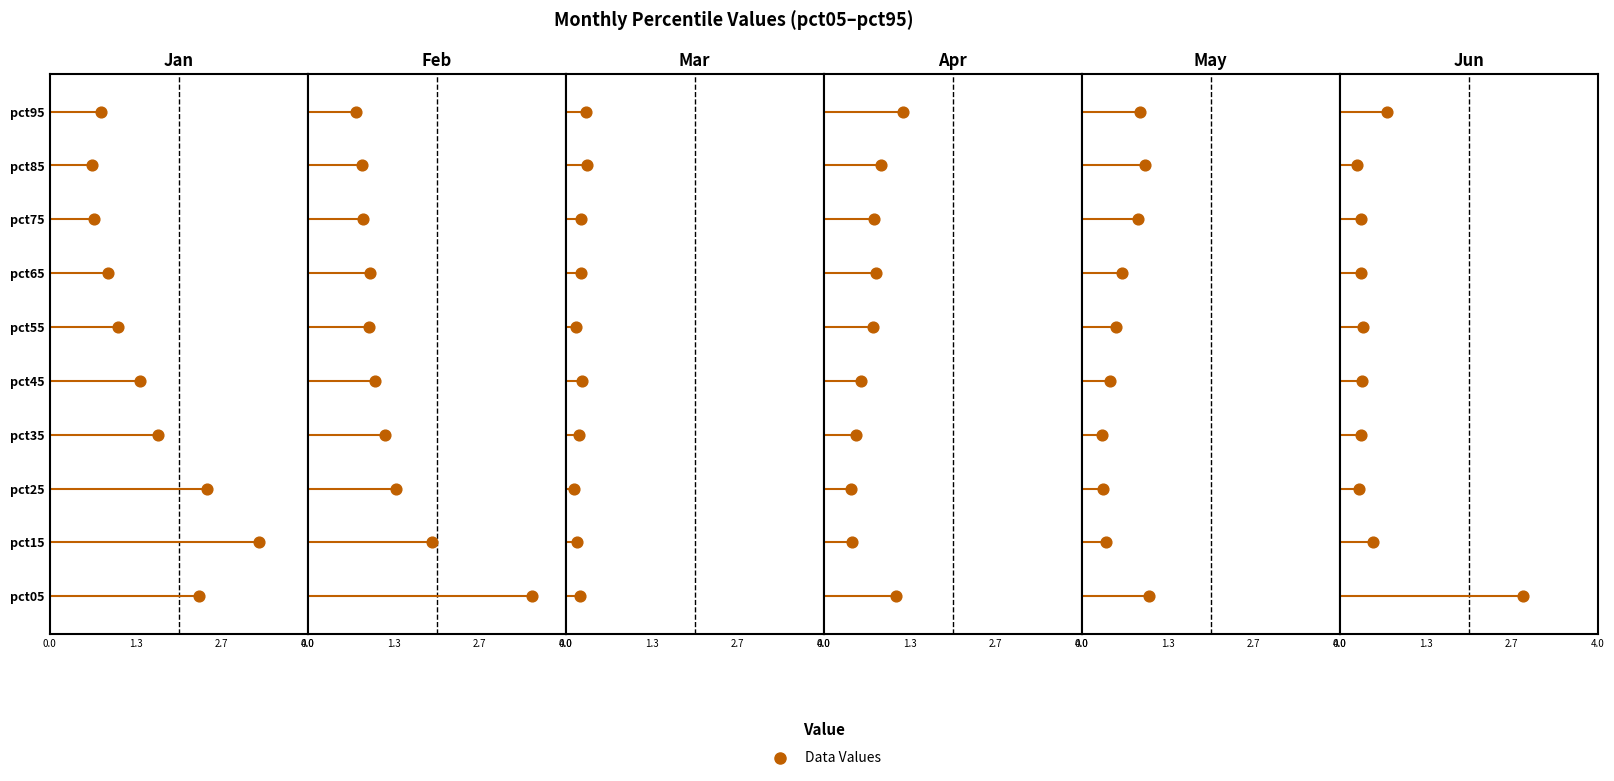

Which series has the widest spread of Y values?

Jan